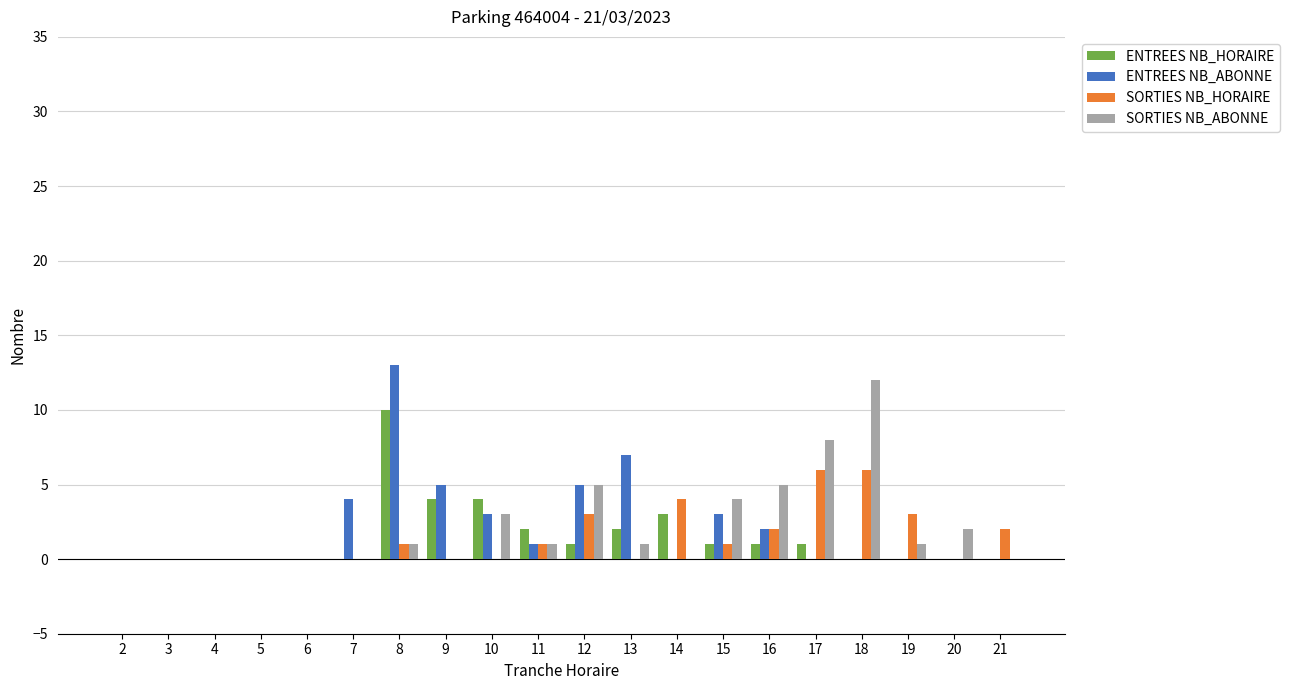

At which category is the sum across all series the highest?

8